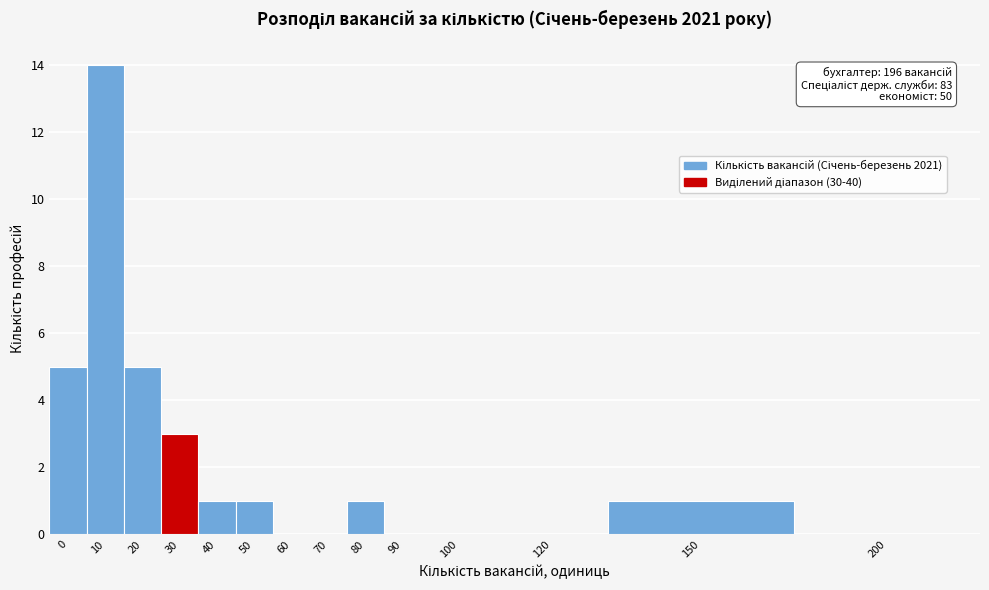

Reading left to right, what are all the values shown in this chart?

0=5	10=14	20=5	30=3	40=1	50=1	60=0	70=0	80=1	90=0	100=0	120=0	150=1	200=0